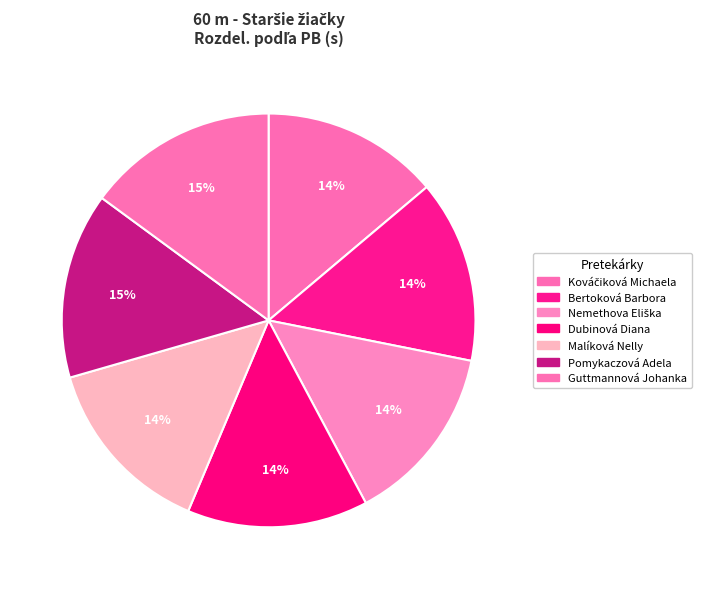

To the nearest percent, what is the difference between the largest and smallest slice percentages?

1%